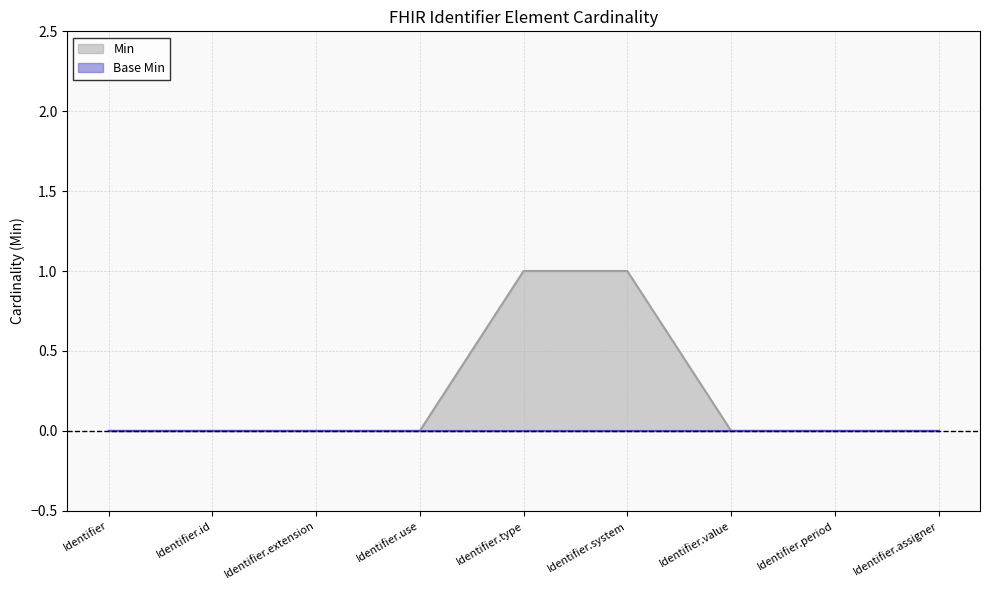

The value at Identifier.type is 1. True or false?

True